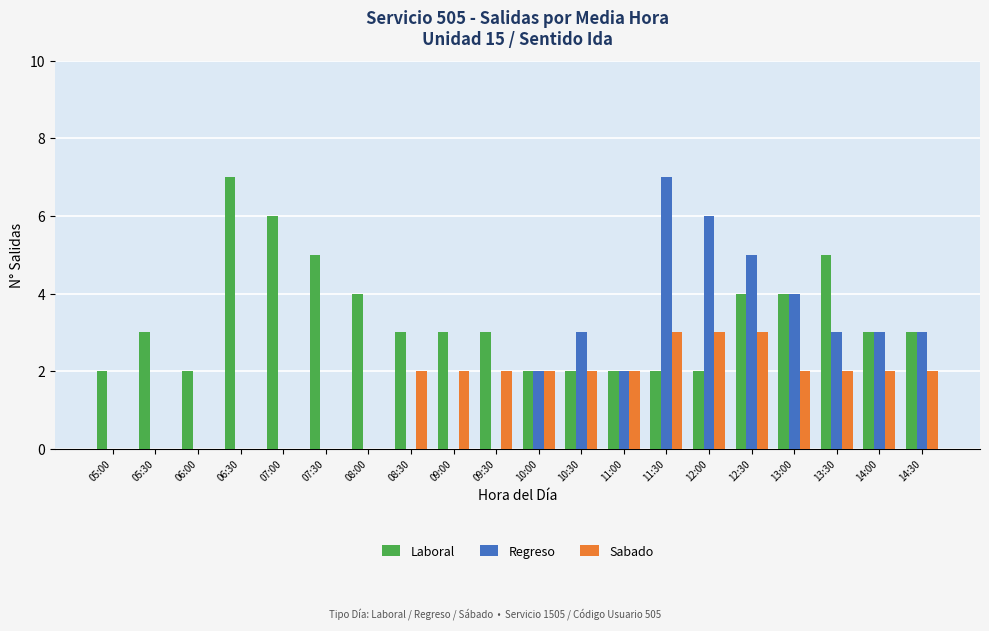

Count the Sabado values in the range 0 to 2.

17